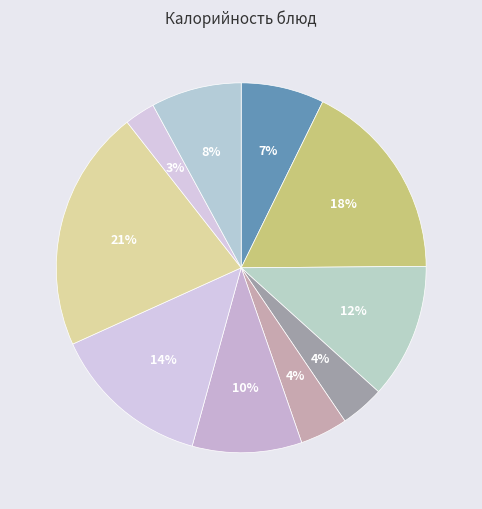

How many slices are in this pie chart?

10